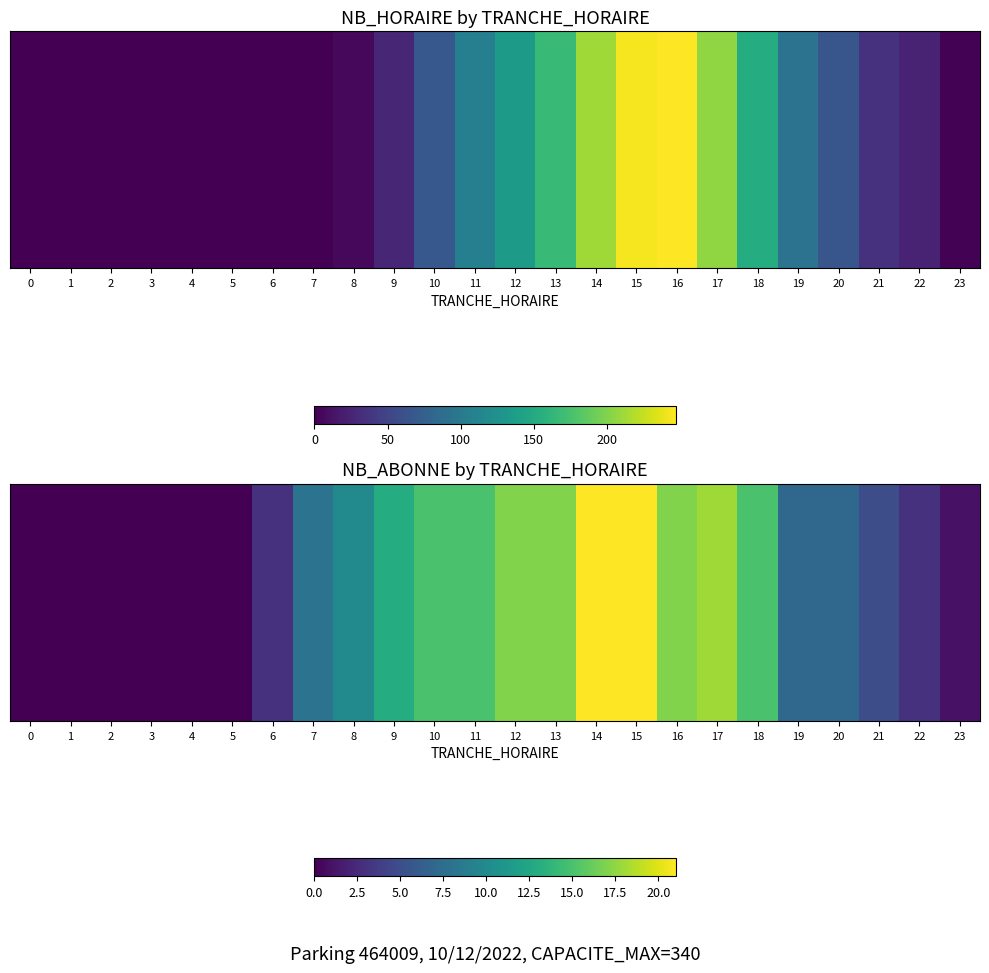

Where does the data first go above 8?

8